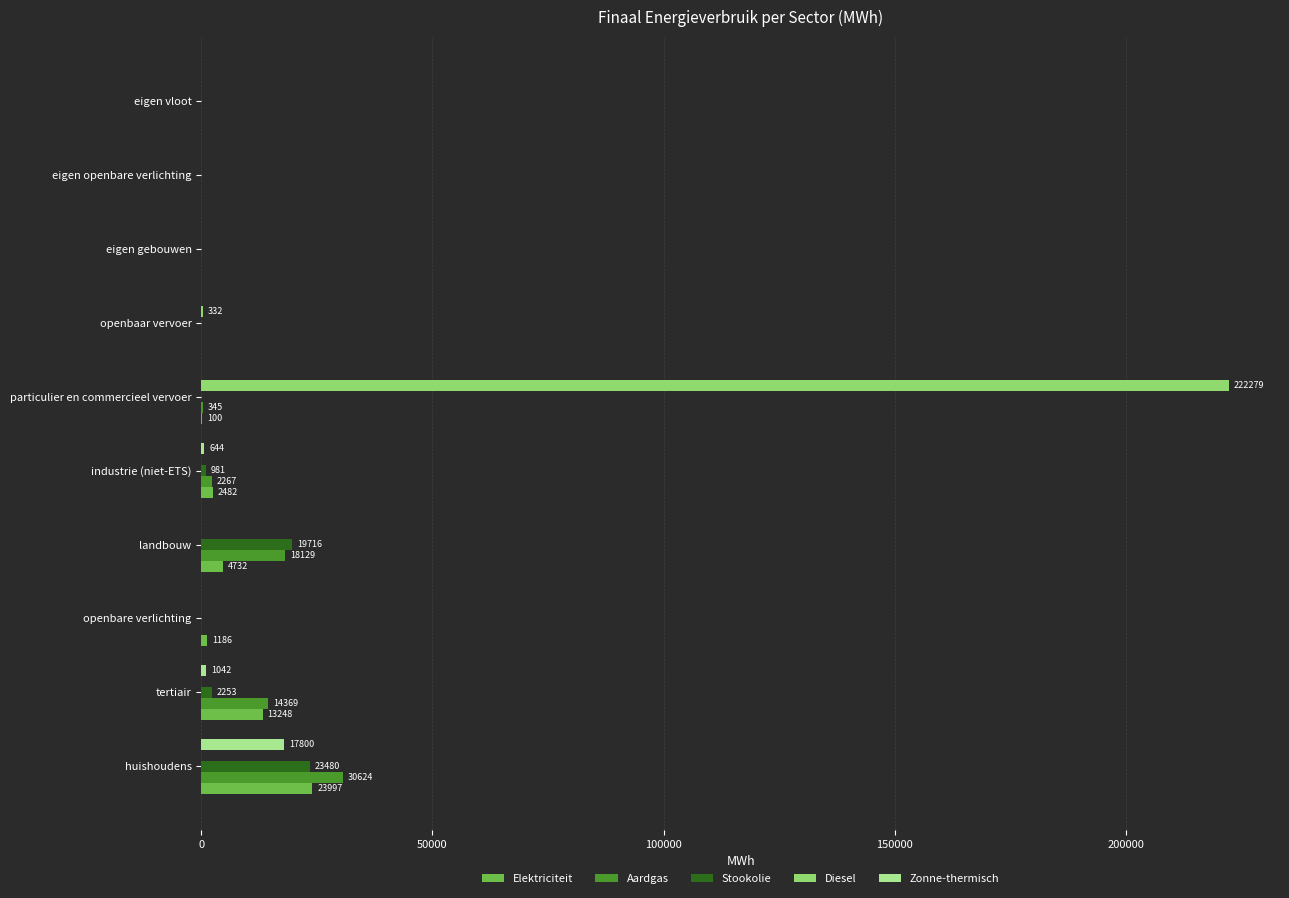

What is the sum of all Elektriciteit values?

45748.4